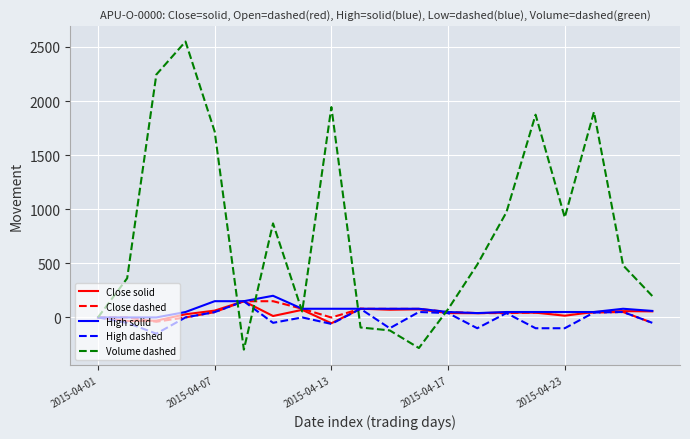

What is the highest value of the Close dashed series?

150